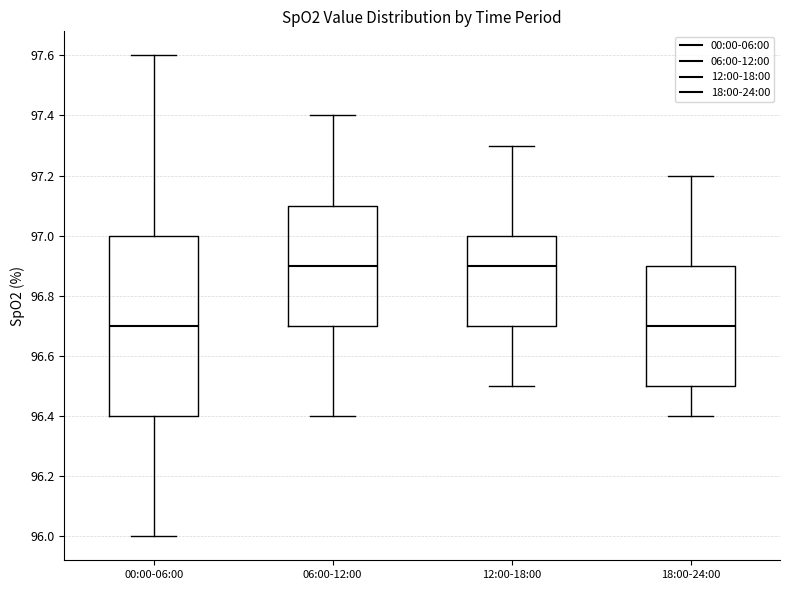

Reading left to right, transcribe this box plot: for each box, give where its median line is, the range the box spans, and where its two whiskers end, as read against the y-axis. The values are not printed on the chart, so give them approximately, as read against the axis.

00:00-06:00: median 96.7, box 96.4 to 97.0, whiskers 96.0 to 97.6
06:00-12:00: median 96.9, box 96.7 to 97.1, whiskers 96.4 to 97.4
12:00-18:00: median 96.9, box 96.7 to 97.0, whiskers 96.5 to 97.3
18:00-24:00: median 96.7, box 96.5 to 96.9, whiskers 96.4 to 97.2